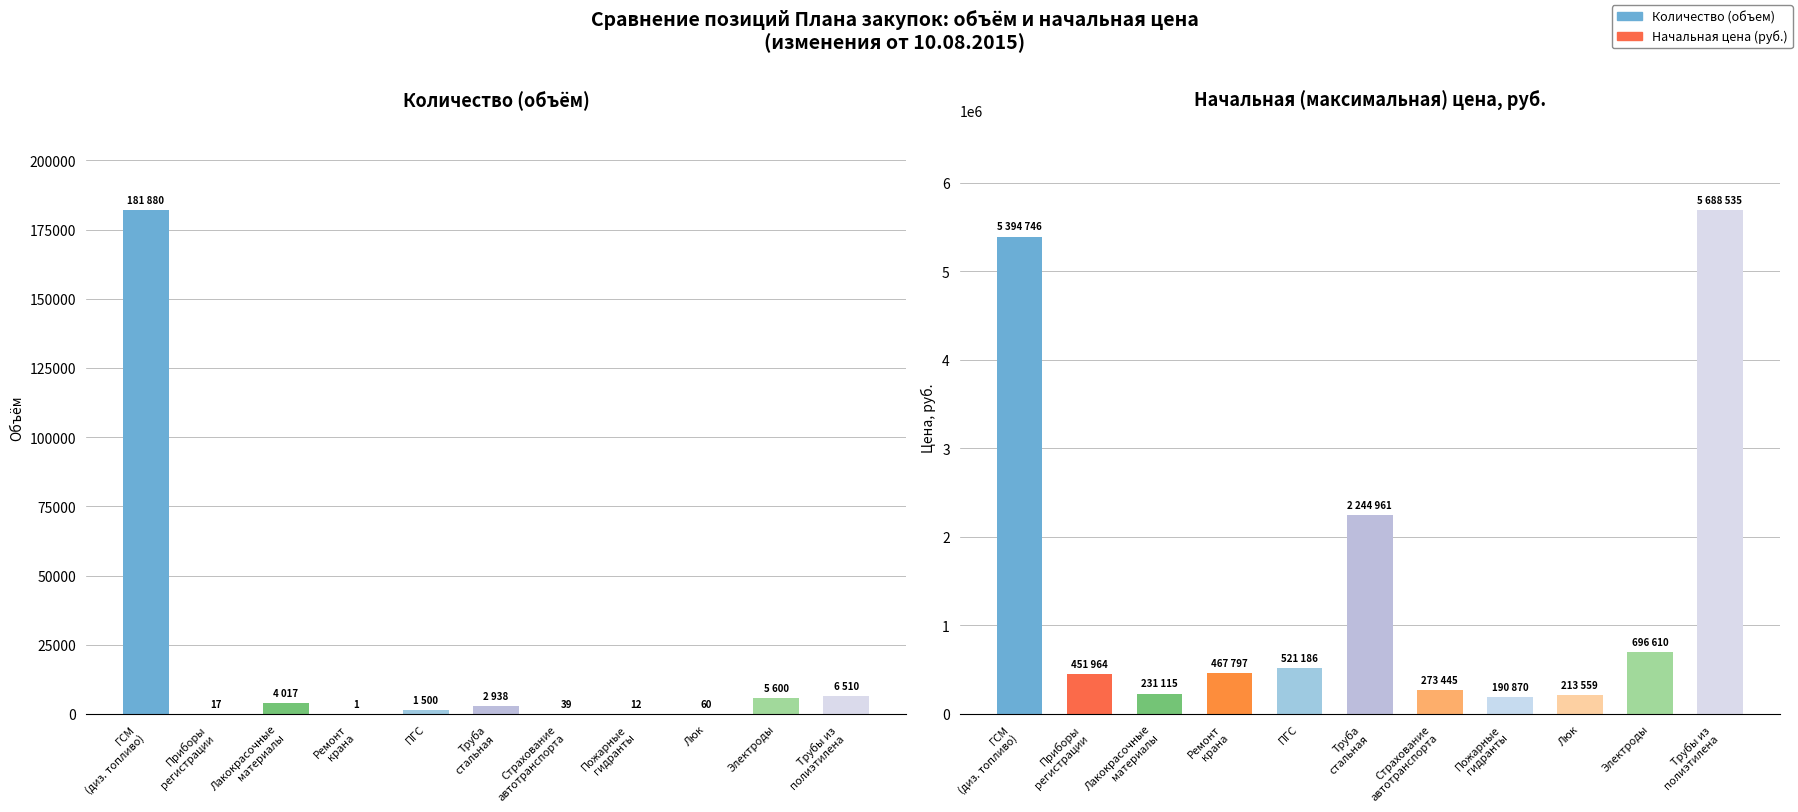

Rank the series by their average value, from highest to lowest.

Начальная цена (руб.), Количество (объем)